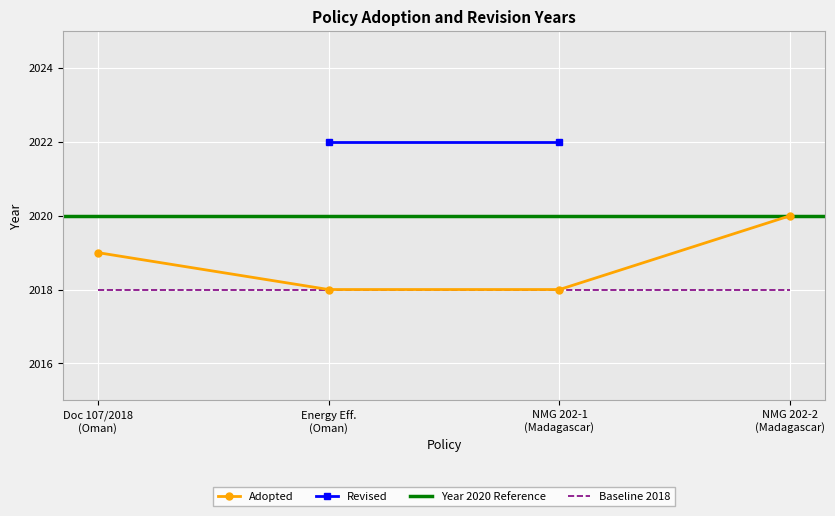

Is it true that Voluntary equals 3054 at Energy efficiency
(Oman, Directional Lamps)?

False